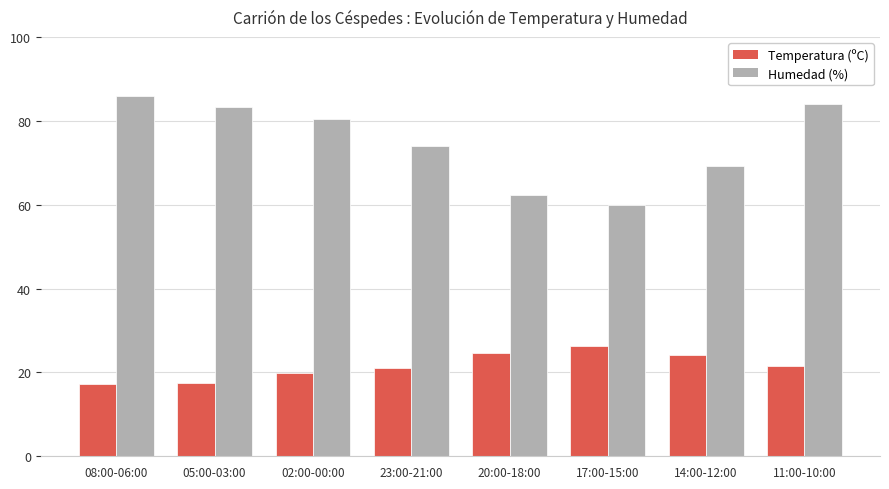

At which category is the sum across all series the highest?

11:00-10:00